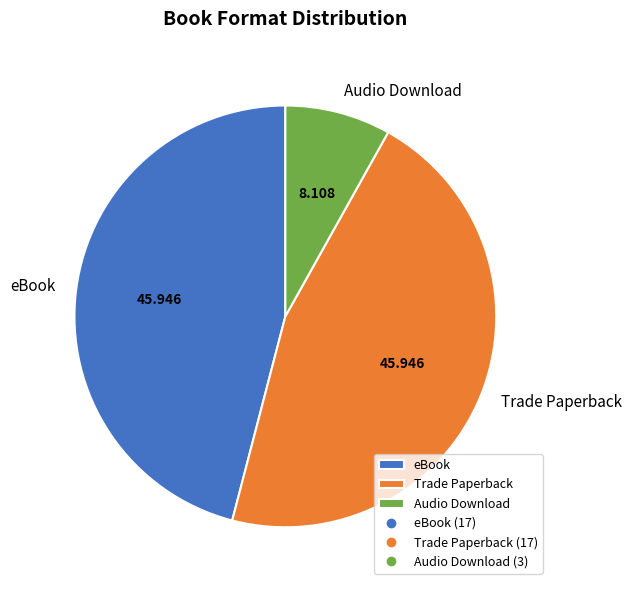

Is the sum of eBook and Trade Paperback greater than half?

Yes